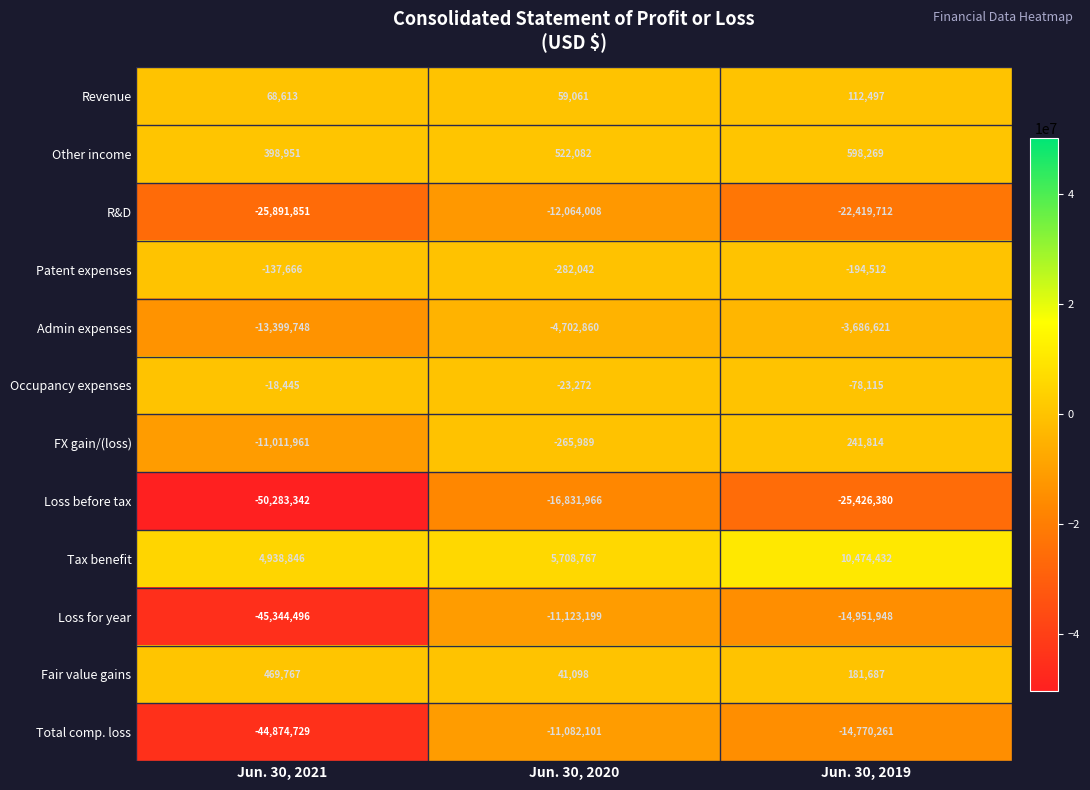

True or false: Loss before tax has a value of -7661378 at Jun. 30, 2019.

False